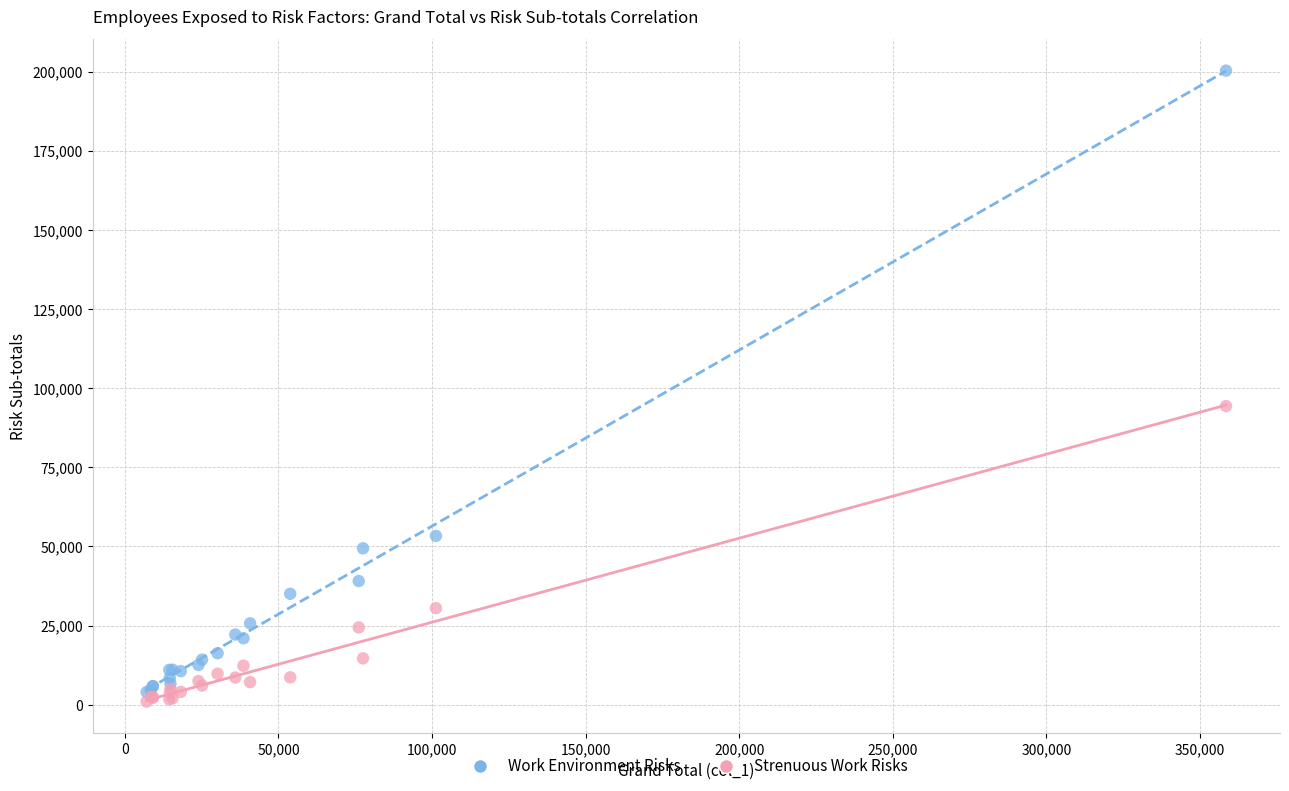

In the Work Environment Risks series, what Y value is closest to 102155?

53336